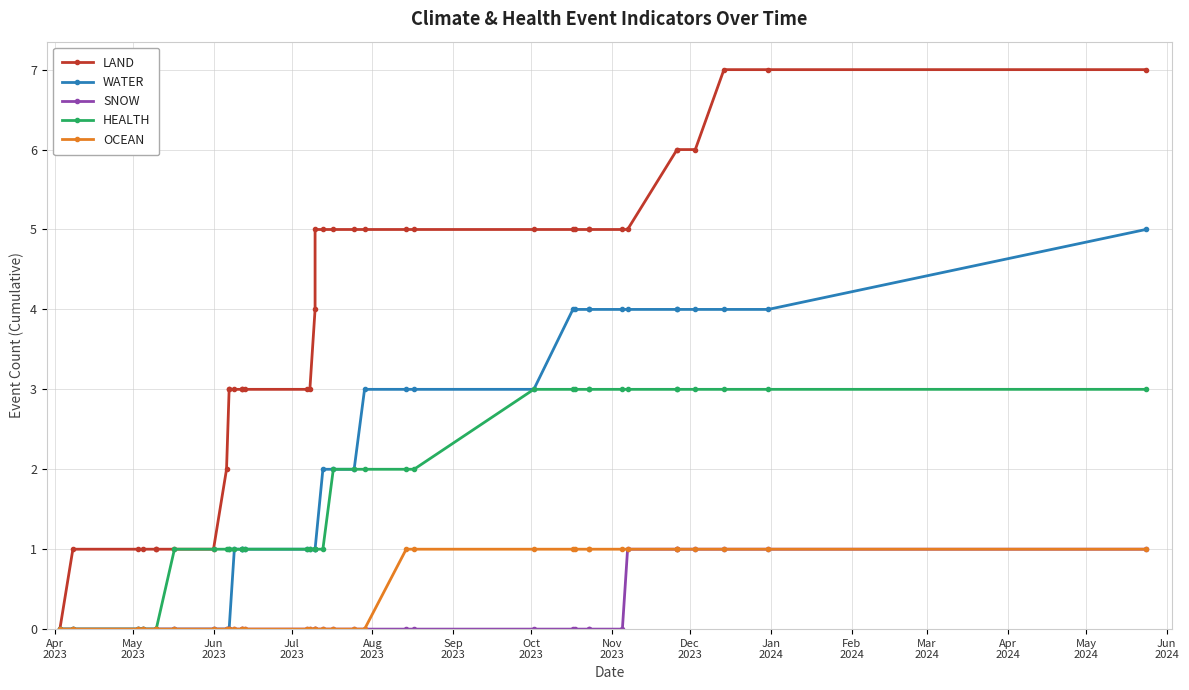

Which category has the lowest value in the WATER series?

Apr
2023